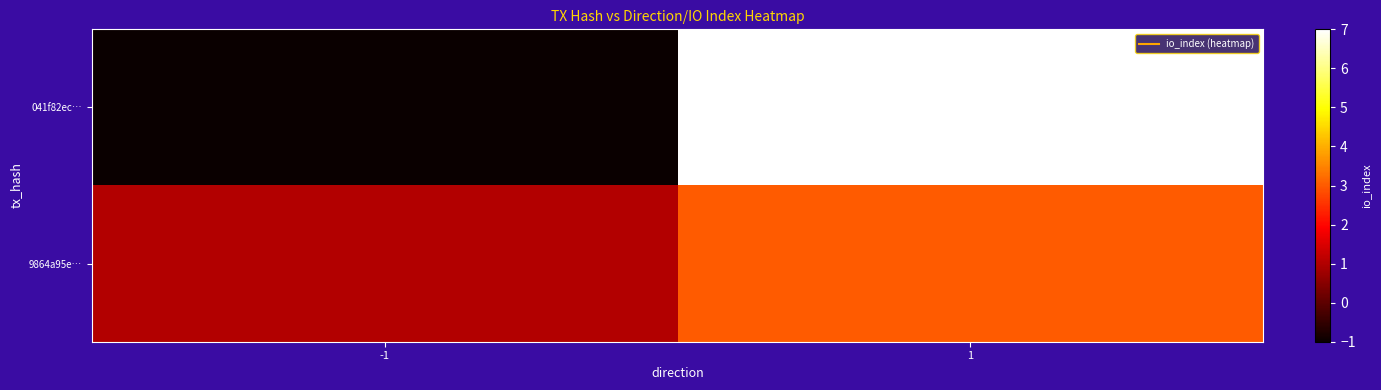

Which label corresponds to the largest value in the chart?

1